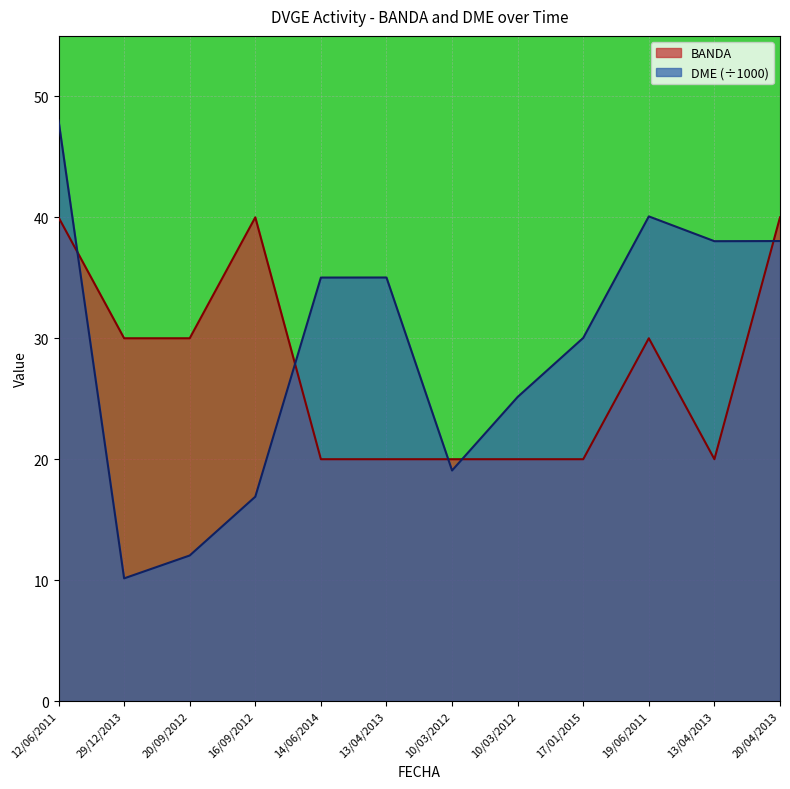

What is the label of the 1st point from the right?

20/04/2013